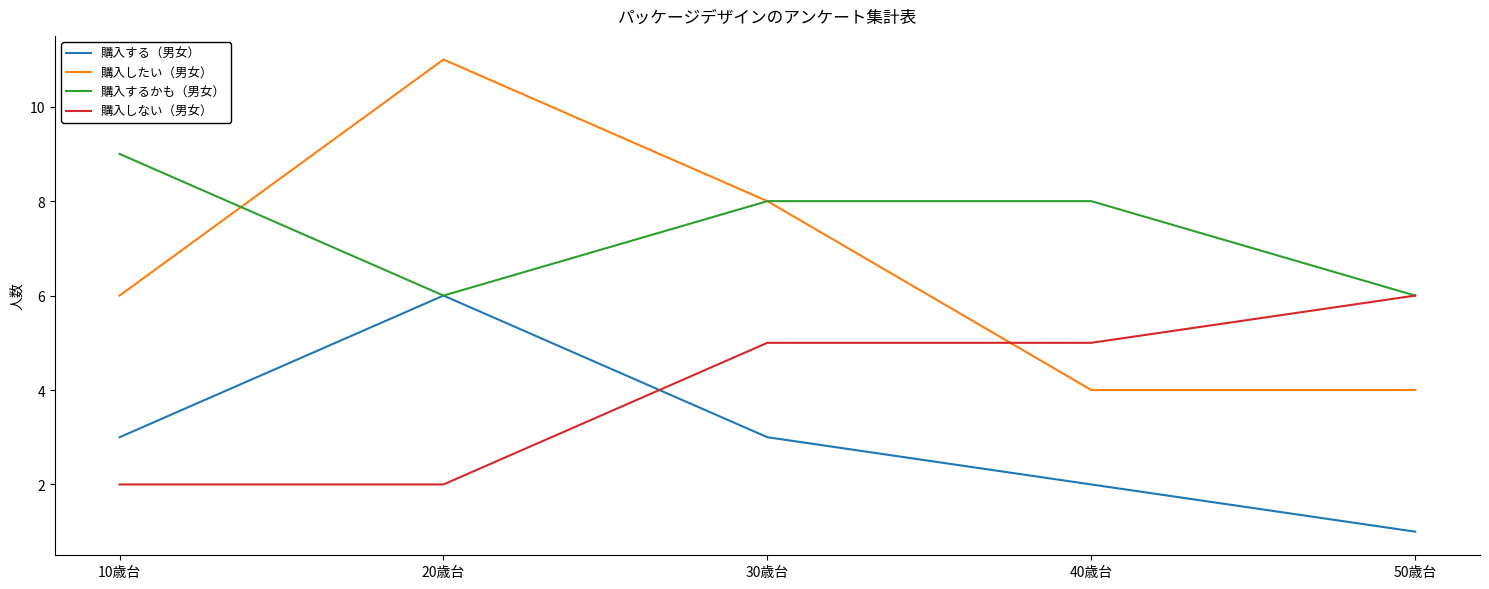

What is the sum of the 購入するかも（男女） values at 50歳台 and 40歳台?

14